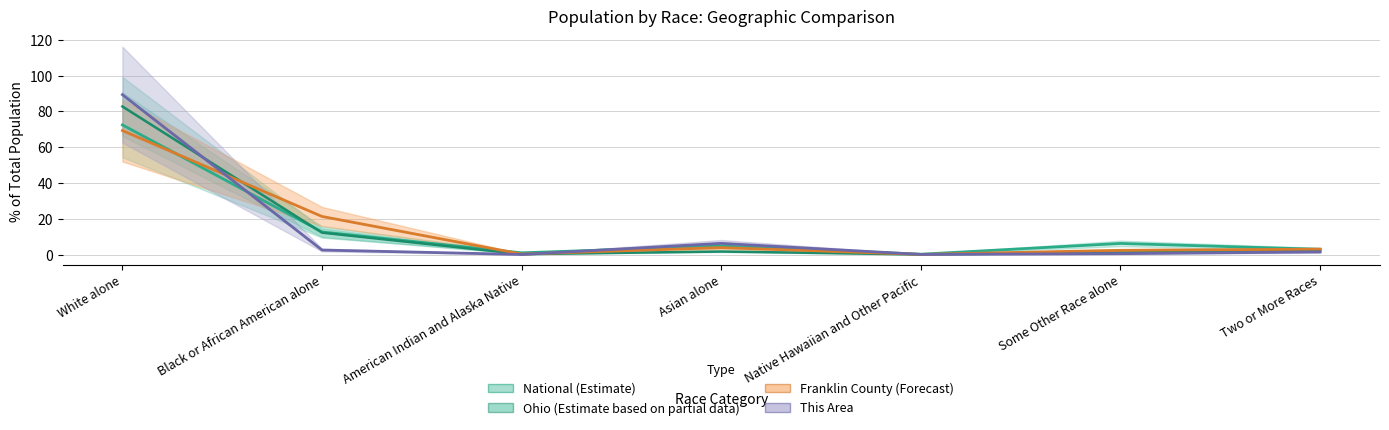

Rank the series by their maximum value, from highest to lowest.

This Area, Ohio, National, Franklin County